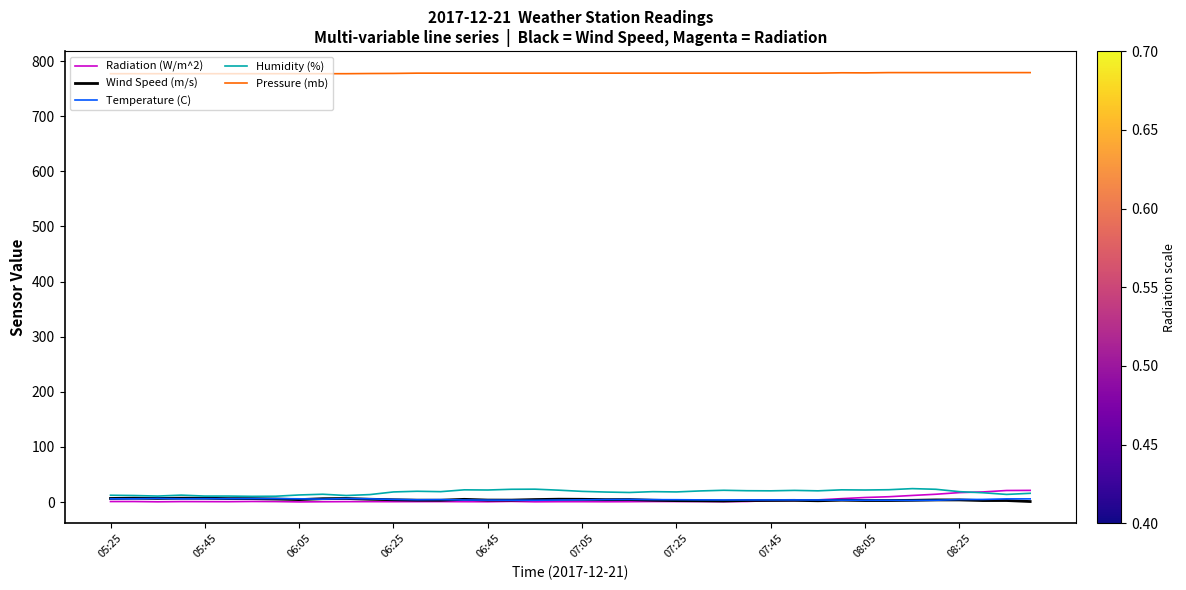

At how many categories does at least one series exceed 115?

40